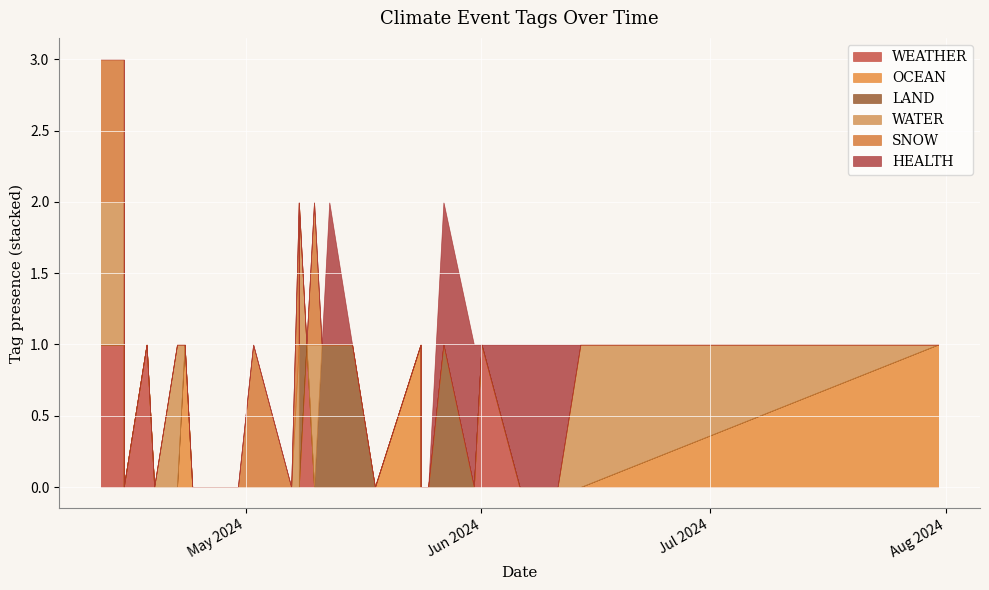

How many interior local valleys does the SNOW series have?

1